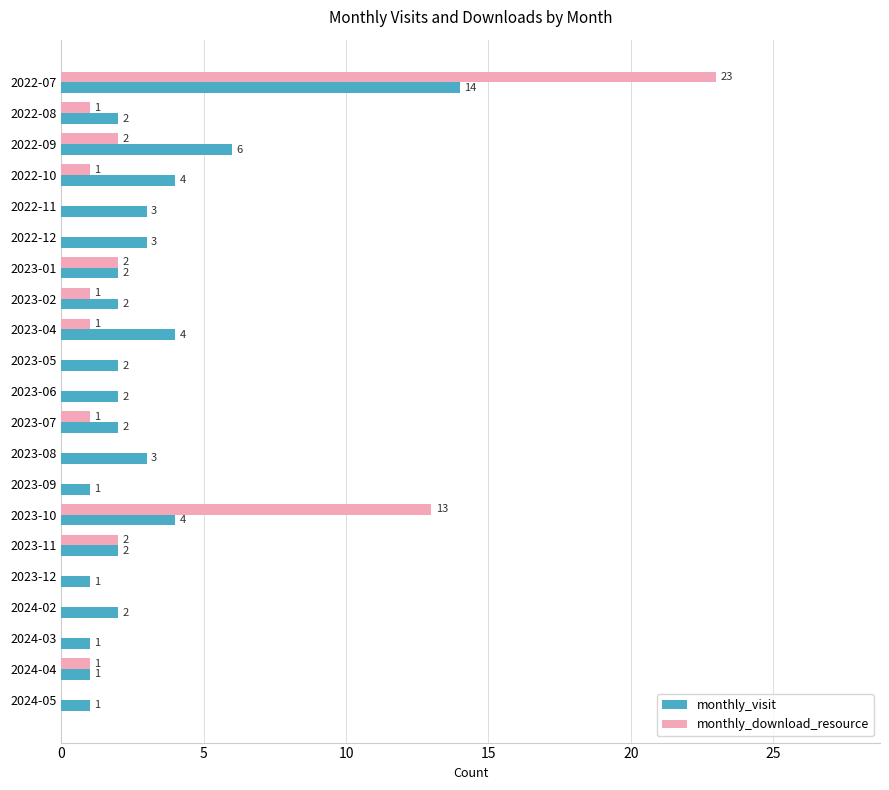

How many data points does each series have?

21